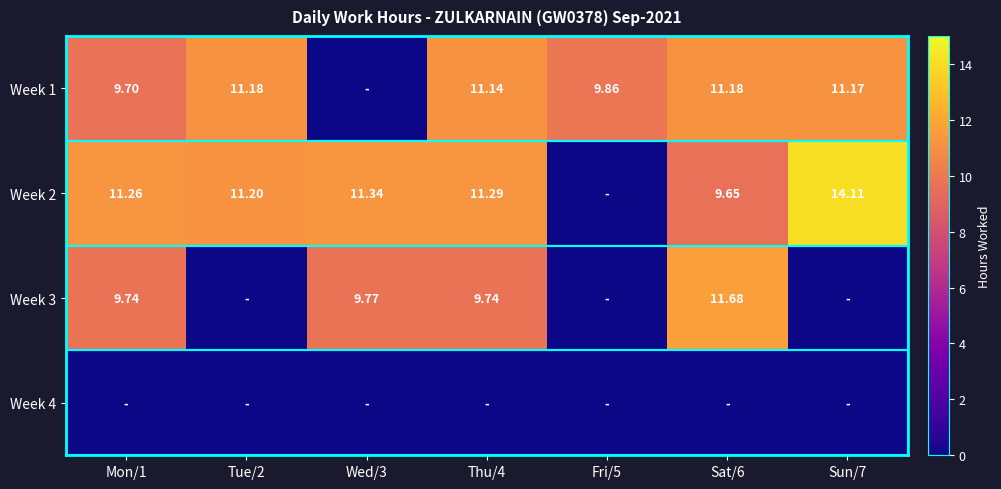

True or false: Week 3 has a value of 4.7 at Fri/5.

False